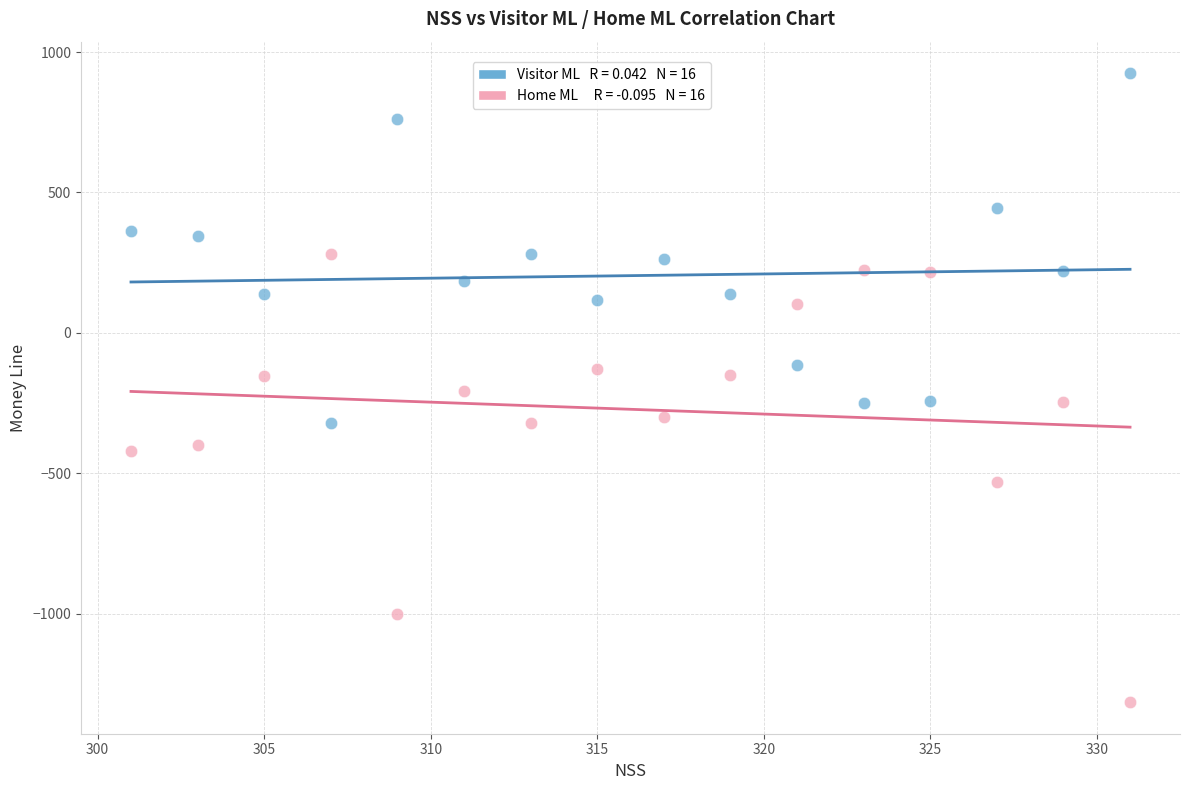

Across all data points, what is the range of X values (max minus min)?

30